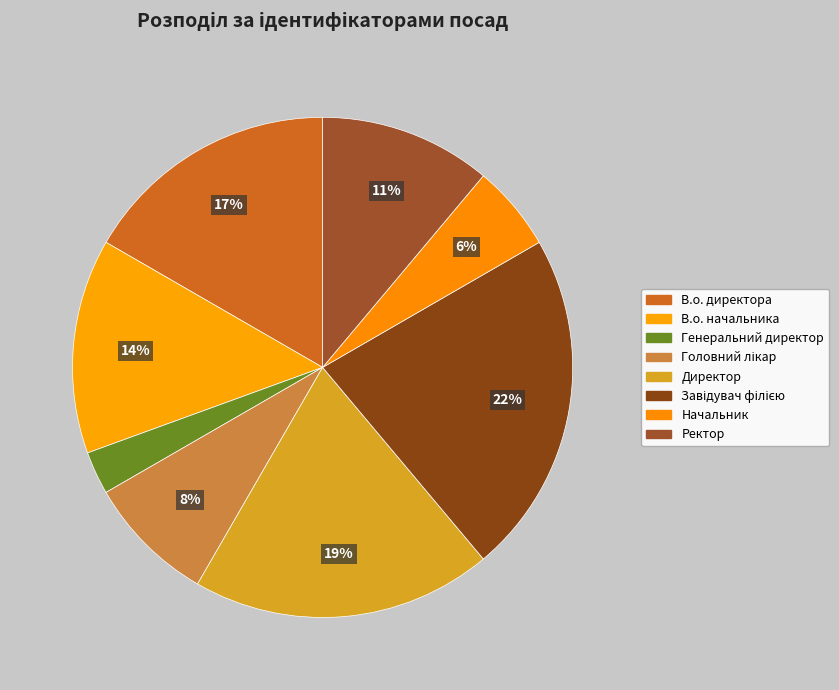

To the nearest percent, what is the average slice percentage?

12%